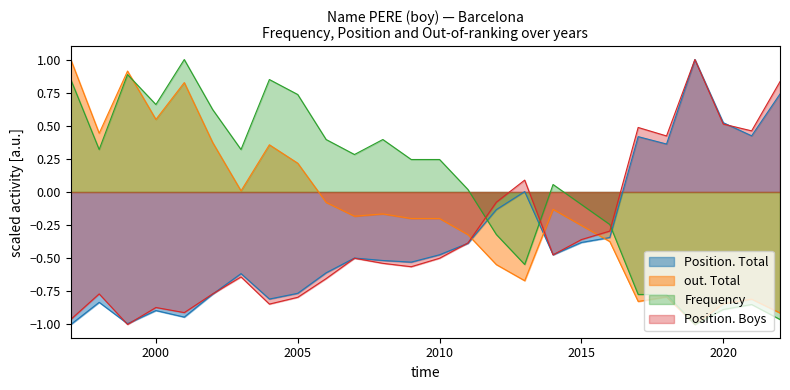

Which series has the largest range (max minus min)?

Frequency